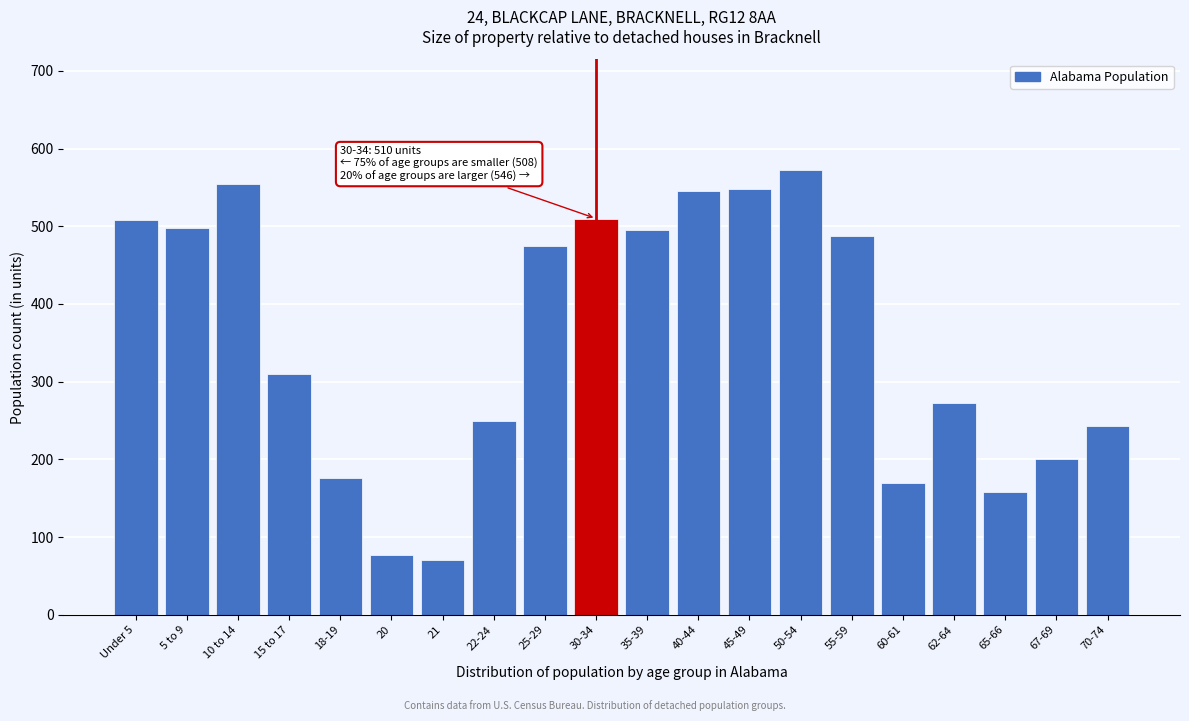

Which label corresponds to the largest value in the chart?

50-54